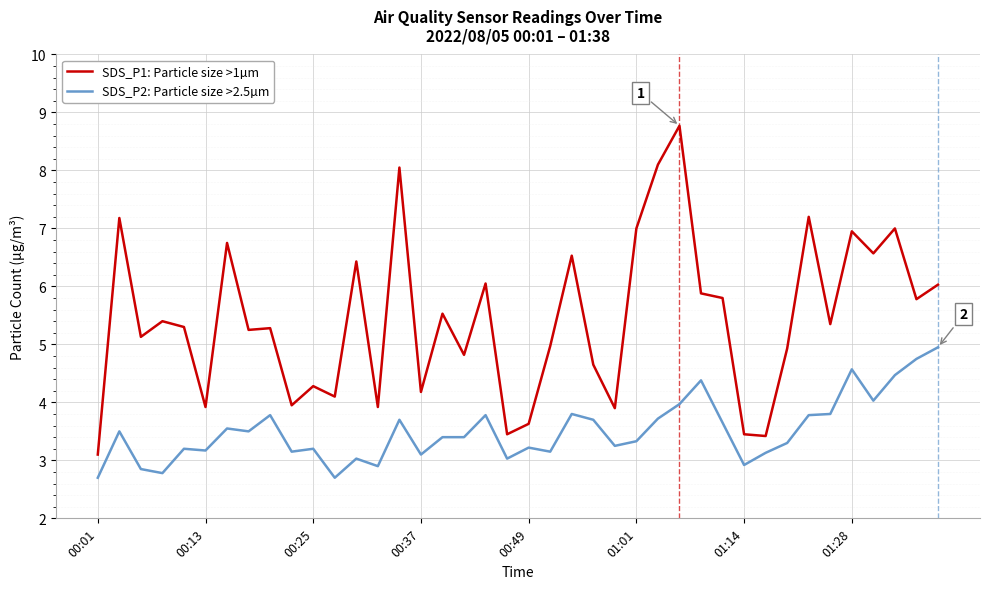

What is the difference between the maximum and minimum values in the SDS_P1: Particle size >1µm series?

5.7